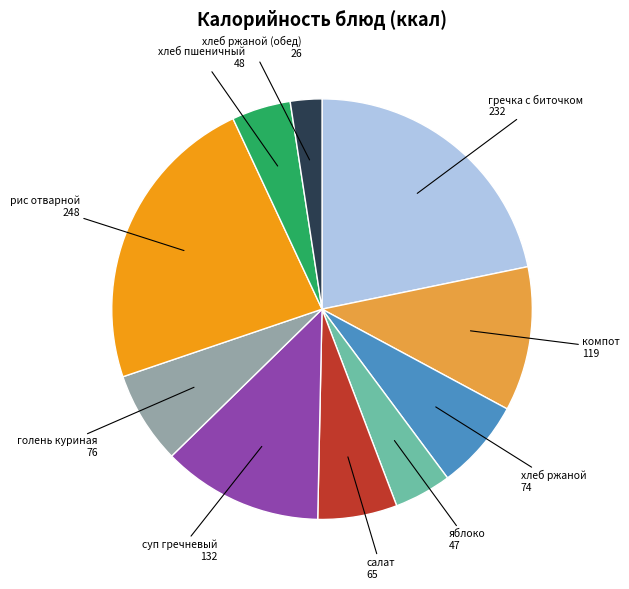

Does any single category account for the majority?

No